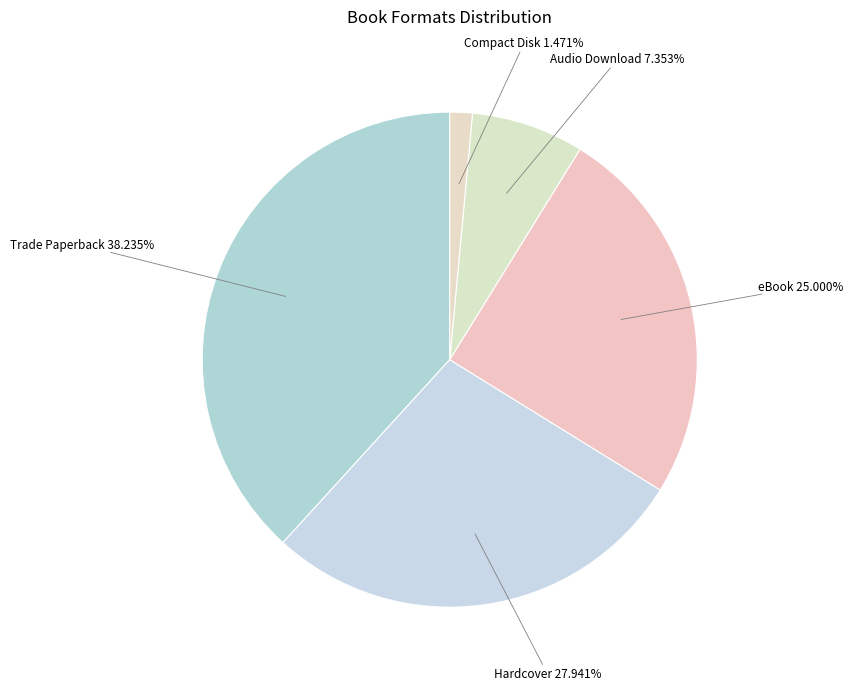

Count the number of slices in the pie.

5